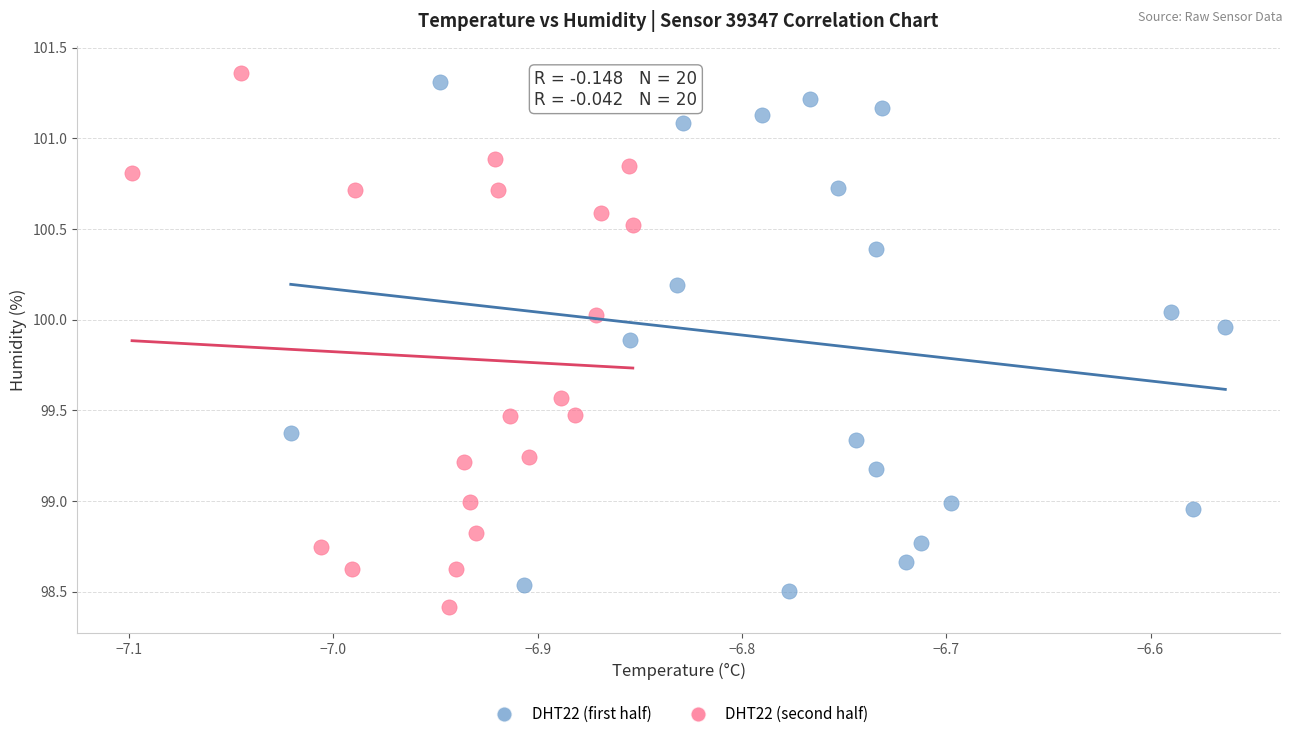

Which series contains the lowest Y value?

DHT22 (second half)